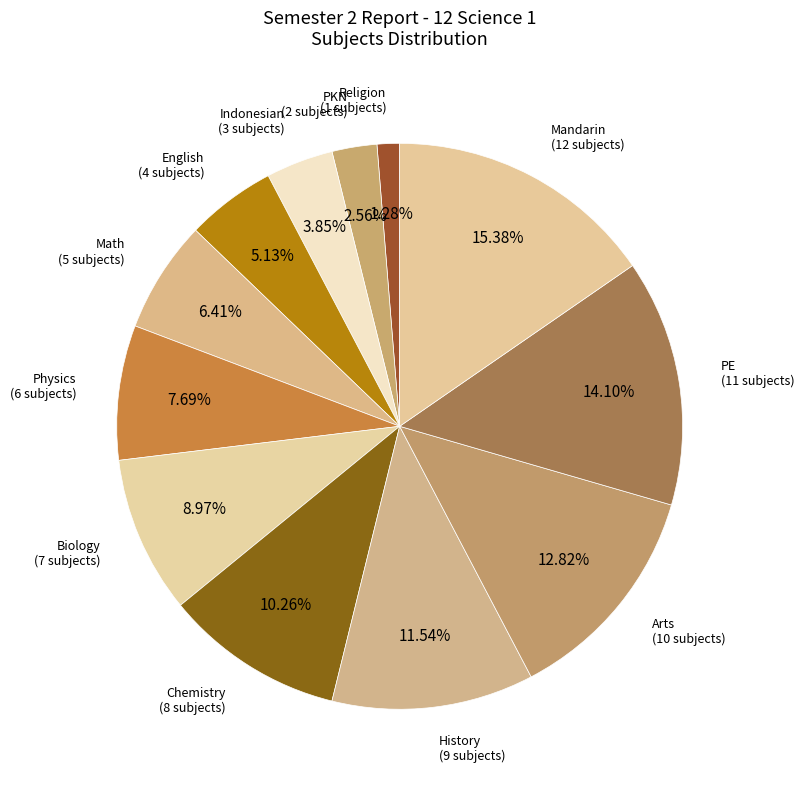

Rank the categories by value from highest to lowest.

Mandarin, PE, Arts, History, Chemistry, Biology, Physics, Math, English, Indonesian, PKN, Religion